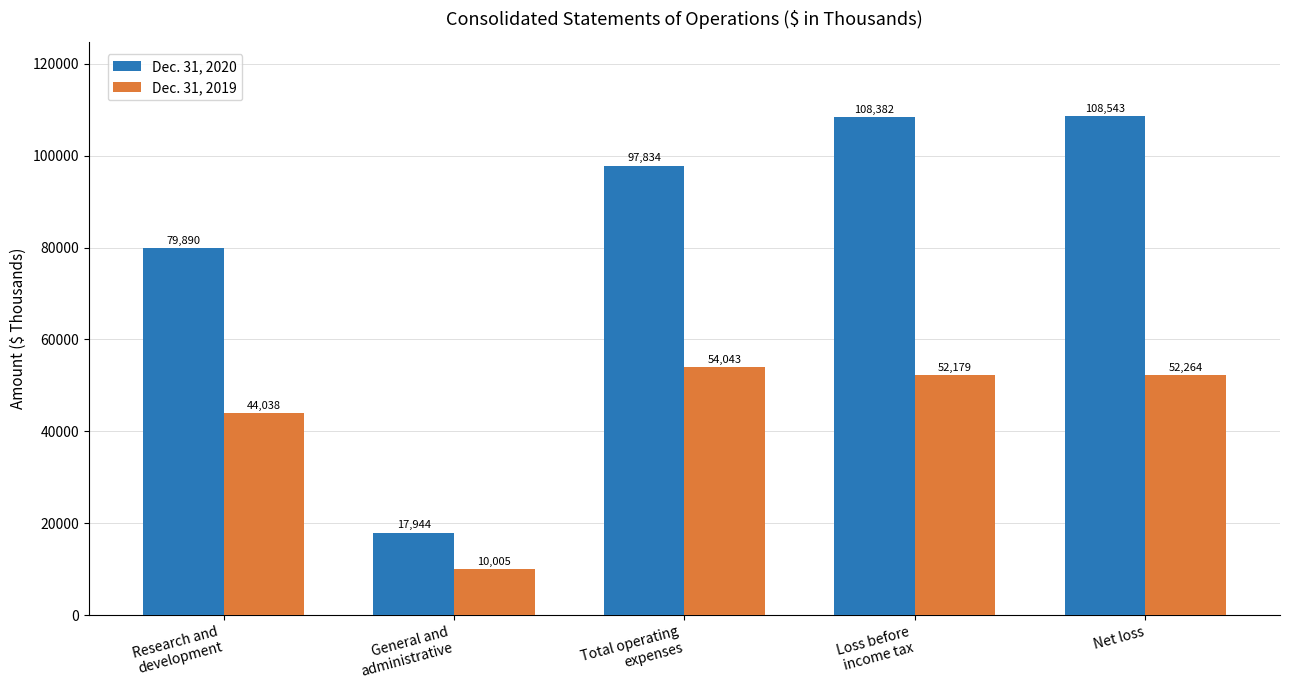

What is the sum of all Dec. 31, 2019 values?

212529